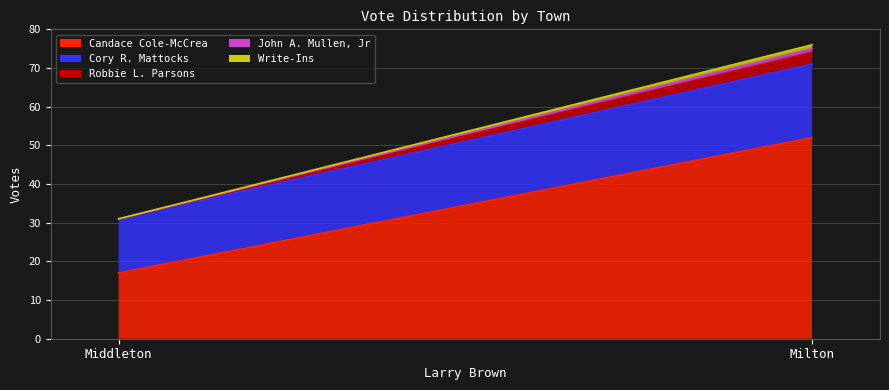

What is the difference between the Cory R. Mattocks values at Milton and Middleton?

5